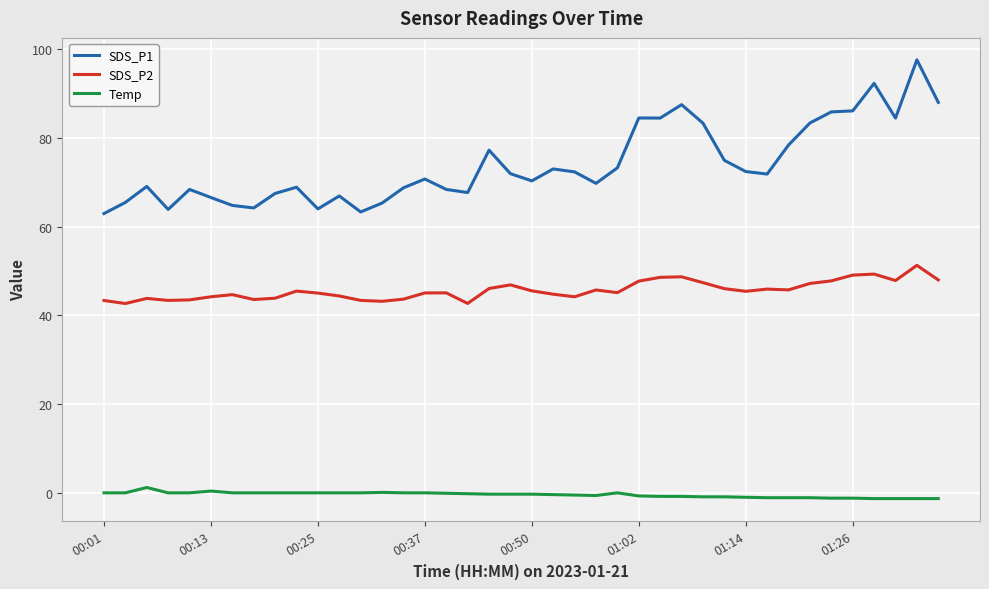

Rank the series by their average value, from lowest to highest.

Temp, SDS_P2, SDS_P1